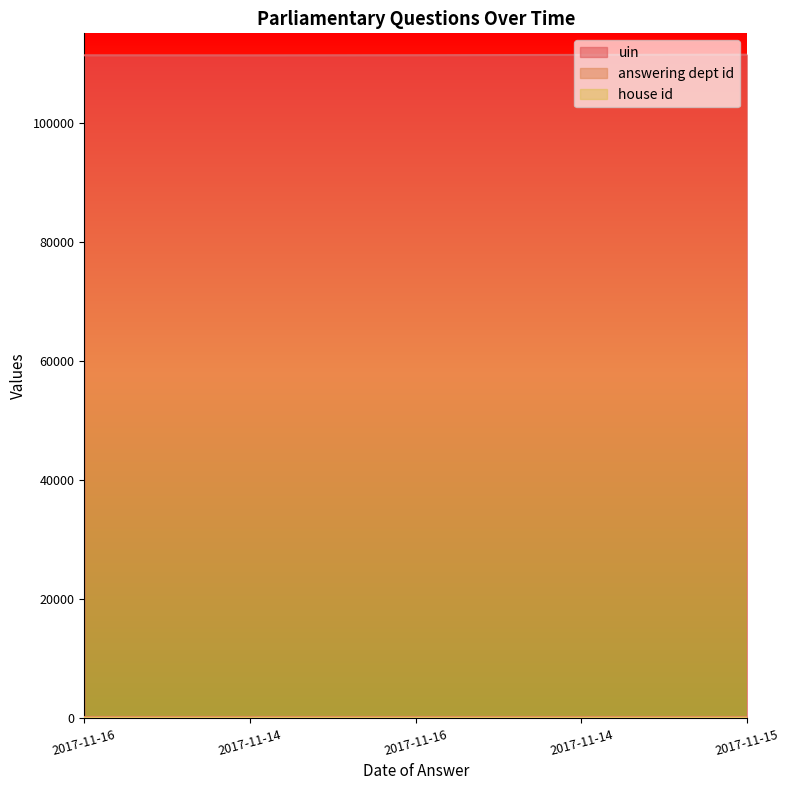

Rank the series by their maximum value, from lowest to highest.

house id, answering dept id, uin